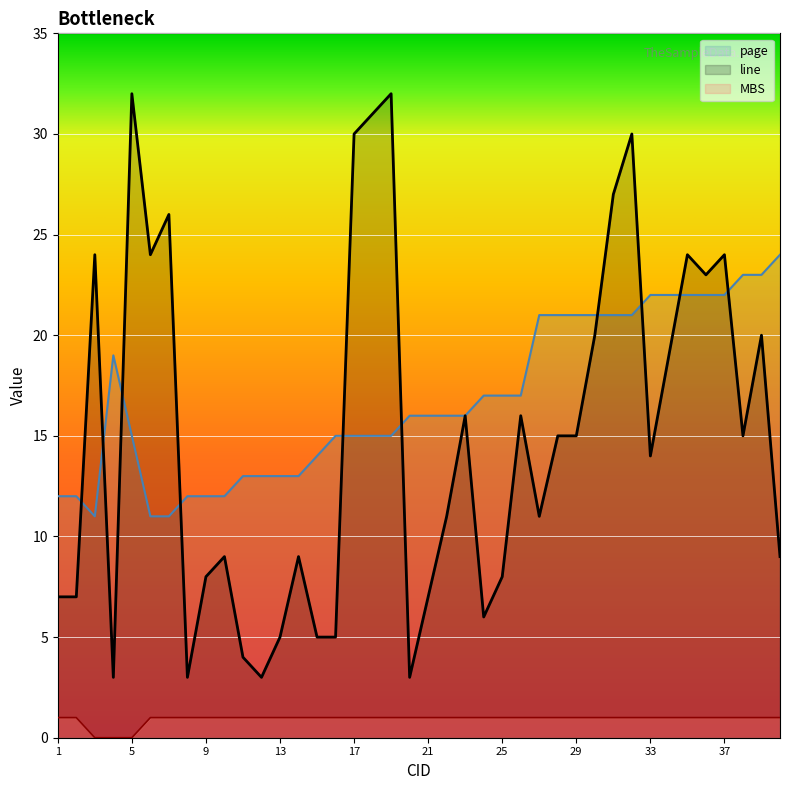

Reading left to right, extract all data points from this chart.

page: 1=12	2=12	3=11	4=19	5=15	6=11	7=11	8=12	9=12	10=12	11=13	12=13	13=13	14=13	15=14	16=15	17=15	18=15	19=15	20=16	21=16	22=16	23=16	24=17	25=17	26=17	27=21	28=21	29=21	30=21	31=21	32=21	33=22	34=22	35=22	36=22	37=22	38=23	39=23	40=24
line: 1=7	2=7	3=24	4=3	5=32	6=24	7=26	8=3	9=8	10=9	11=4	12=3	13=5	14=9	15=5	16=5	17=30	18=31	19=32	20=3	21=7	22=11	23=16	24=6	25=8	26=16	27=11	28=15	29=15	30=20	31=27	32=30	33=14	34=19	35=24	36=23	37=24	38=15	39=20	40=9
MBS: 1=1	2=1	3=0	4=0	5=0	6=1	7=1	8=1	9=1	10=1	11=1	12=1	13=1	14=1	15=1	16=1	17=1	18=1	19=1	20=1	21=1	22=1	23=1	24=1	25=1	26=1	27=1	28=1	29=1	30=1	31=1	32=1	33=1	34=1	35=1	36=1	37=1	38=1	39=1	40=1